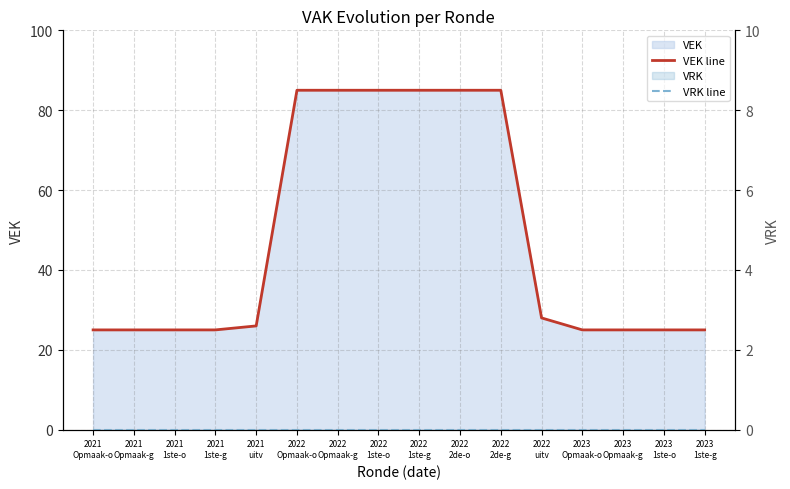

At which label does VEK line first exceed 26?

2022
Opmaak-o